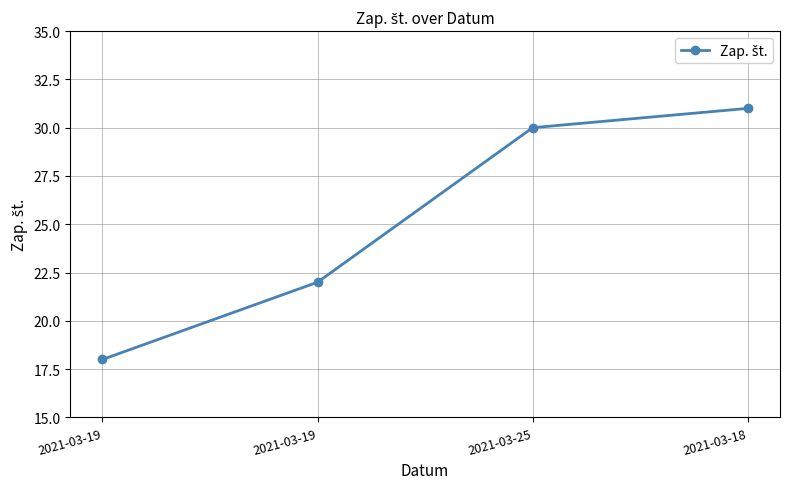

Which has a higher value, 2021-03-25 or 2021-03-19?

2021-03-25